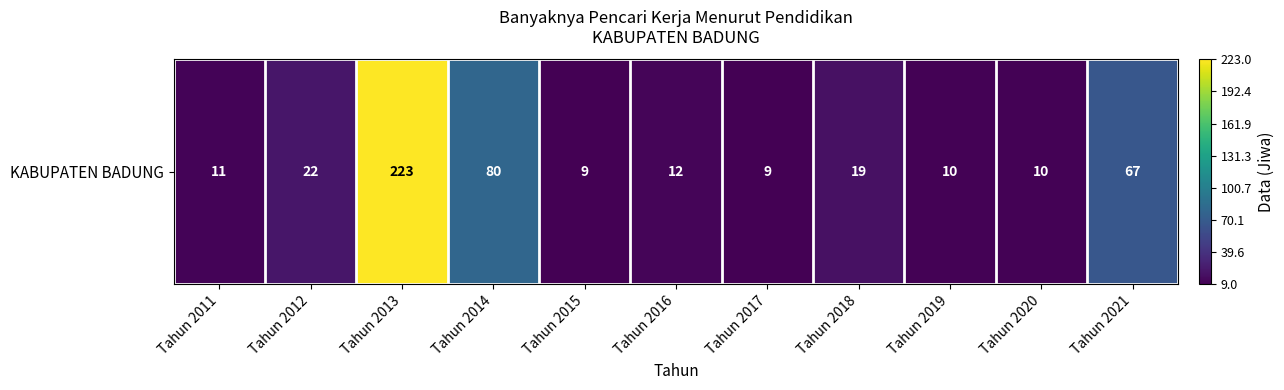

Count the number of values greater than 12.

5